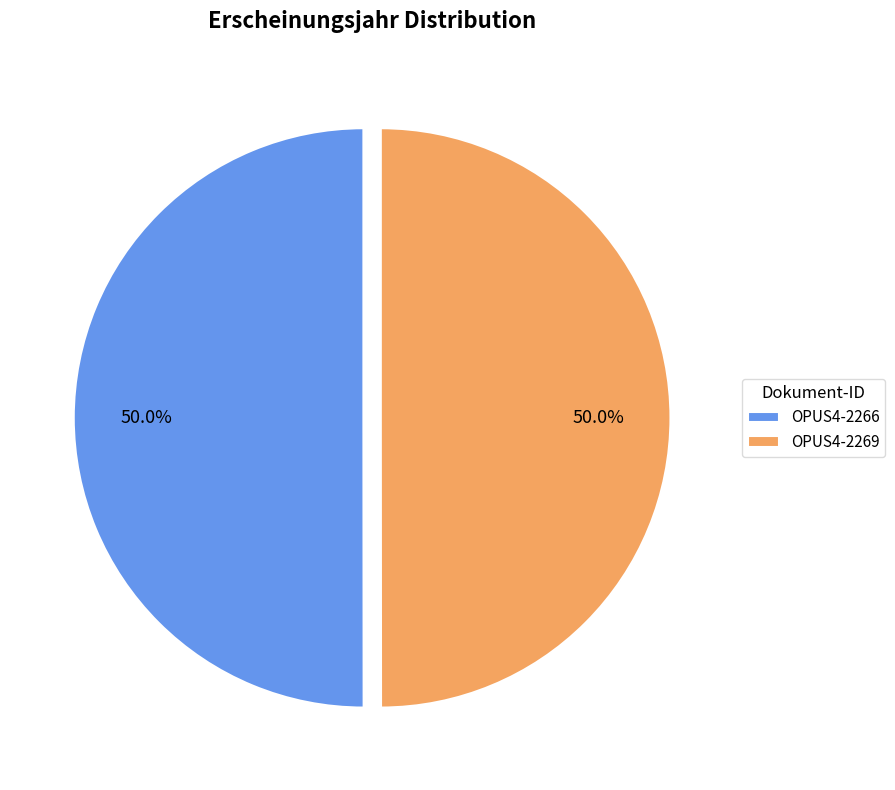

To the nearest percent, what is the combined percentage of OPUS4-2269 and OPUS4-2266?

100%